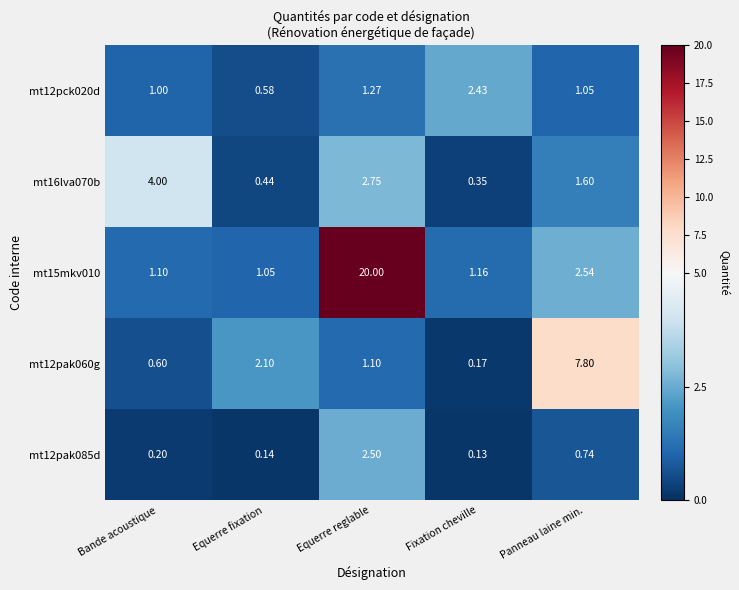

List the labels in order of mt12pck020d value, smallest first.

Equerre fixation, Bande acoustique, Panneau laine min., Equerre reglable, Fixation cheville